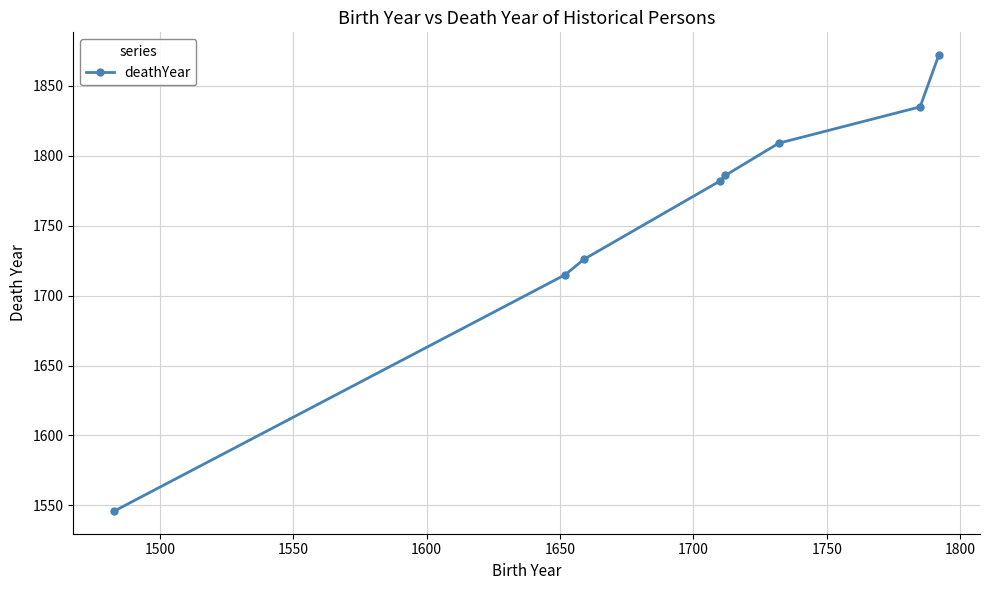

What is the value of the 2nd point from the left?

1715